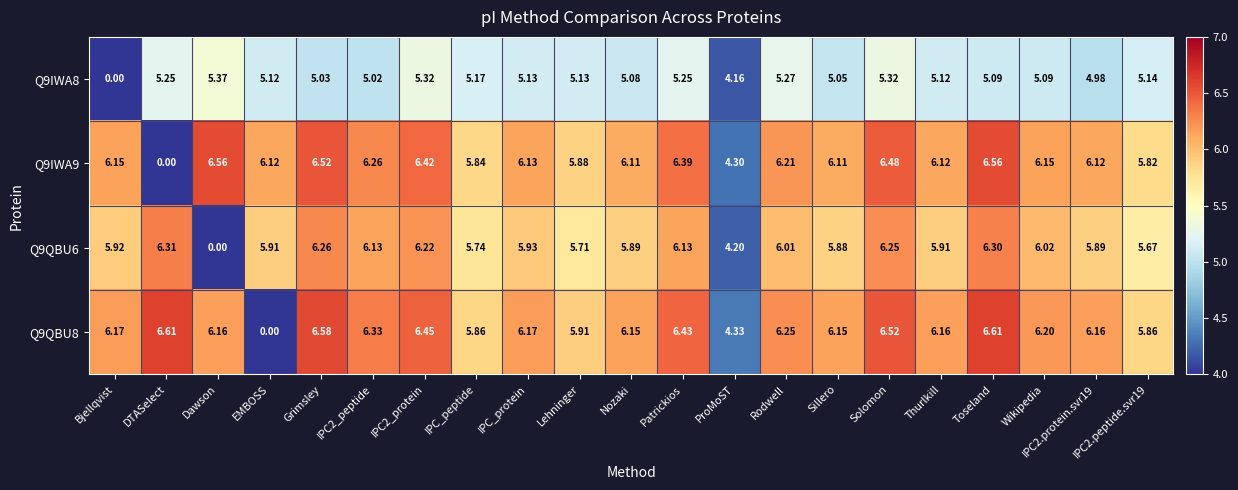

Where does the Q9QBU6 series first go above 5?

Bjellqvist